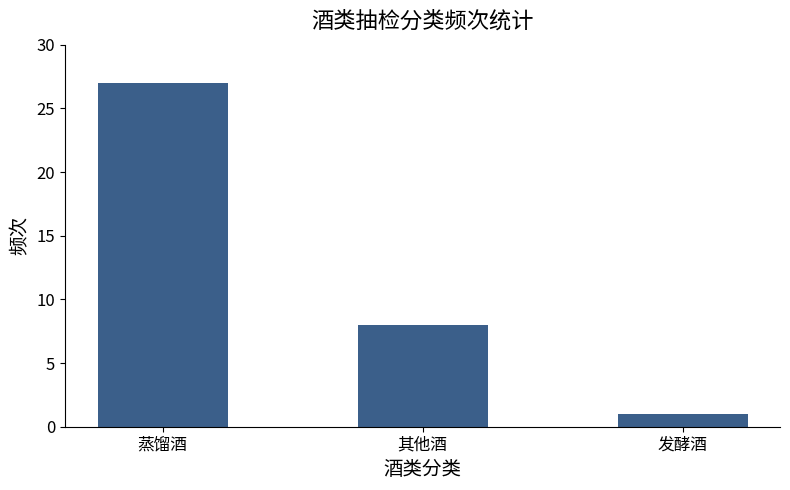

Approximately how many times larger is the value at 其他酒 compared to 发酵酒?

8.0